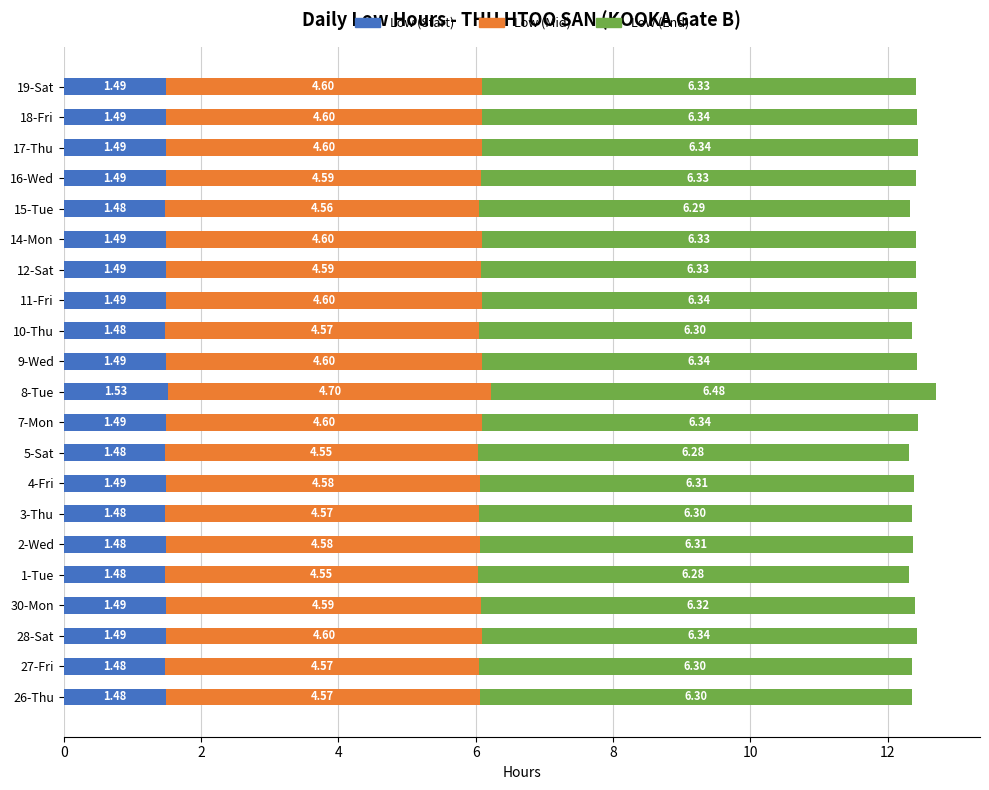

At which category is the sum across all series the highest?

8-Tue